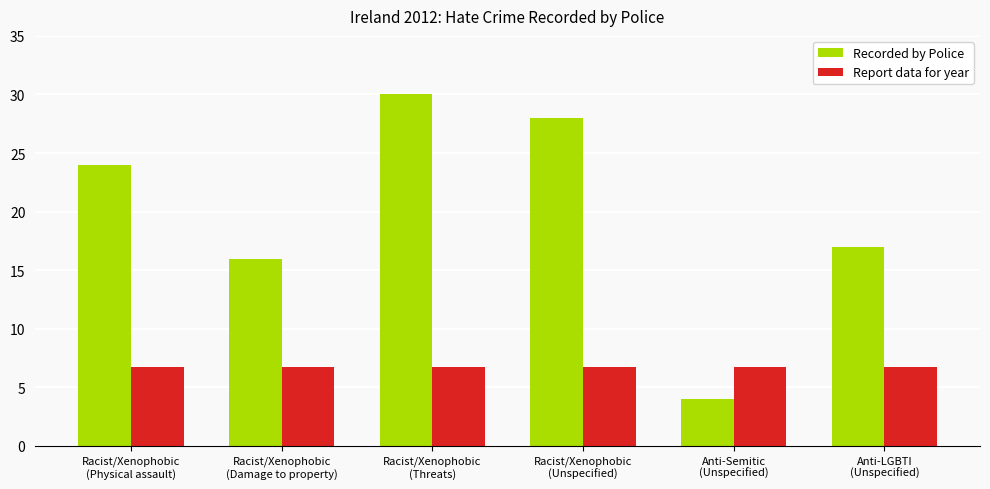

Reading left to right, list all the values displayed in this chart.

Recorded by Police: Racist/Xenophobic
(Physical assault)=24.0	Racist/Xenophobic
(Damage to property)=16.0	Racist/Xenophobic
(Threats)=30.0	Racist/Xenophobic
(Unspecified)=28.0	Anti-Semitic
(Unspecified)=4.0	Anti-LGBTI
(Unspecified)=17.0
Report data for year: Racist/Xenophobic
(Physical assault)=6.7	Racist/Xenophobic
(Damage to property)=6.7	Racist/Xenophobic
(Threats)=6.7	Racist/Xenophobic
(Unspecified)=6.7	Anti-Semitic
(Unspecified)=6.7	Anti-LGBTI
(Unspecified)=6.7